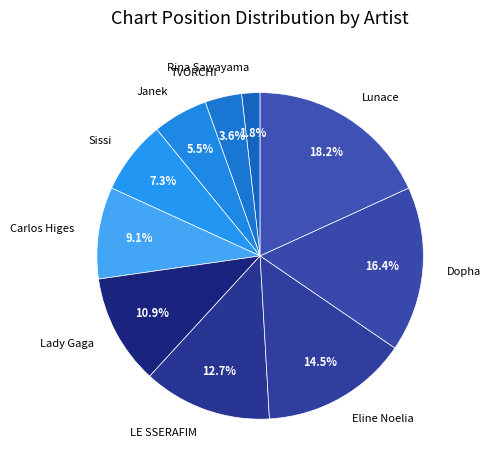

Does Lady Gaga account for over 50% of the chart?

No